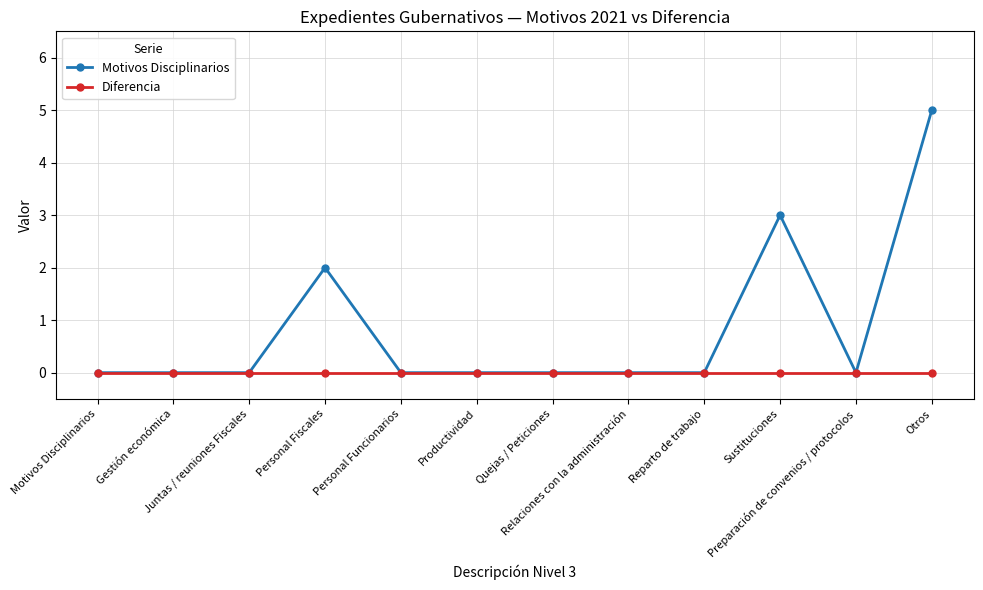

Reading left to right, what are all the values shown in this chart?

Motivos Disciplinarios: Motivos Disciplinarios=0	Gestión económica=0	Juntas / reuniones Fiscales=0	Personal Fiscales=2	Personal Funcionarios=0	Productividad=0	Quejas / Peticiones=0	Relaciones con la administración=0	Reparto de trabajo=0	Sustituciones=3	Preparación de convenios / protocolos=0	Otros=5
Diferencia: Motivos Disciplinarios=0	Gestión económica=0	Juntas / reuniones Fiscales=0	Personal Fiscales=0	Personal Funcionarios=0	Productividad=0	Quejas / Peticiones=0	Relaciones con la administración=0	Reparto de trabajo=0	Sustituciones=0	Preparación de convenios / protocolos=0	Otros=0